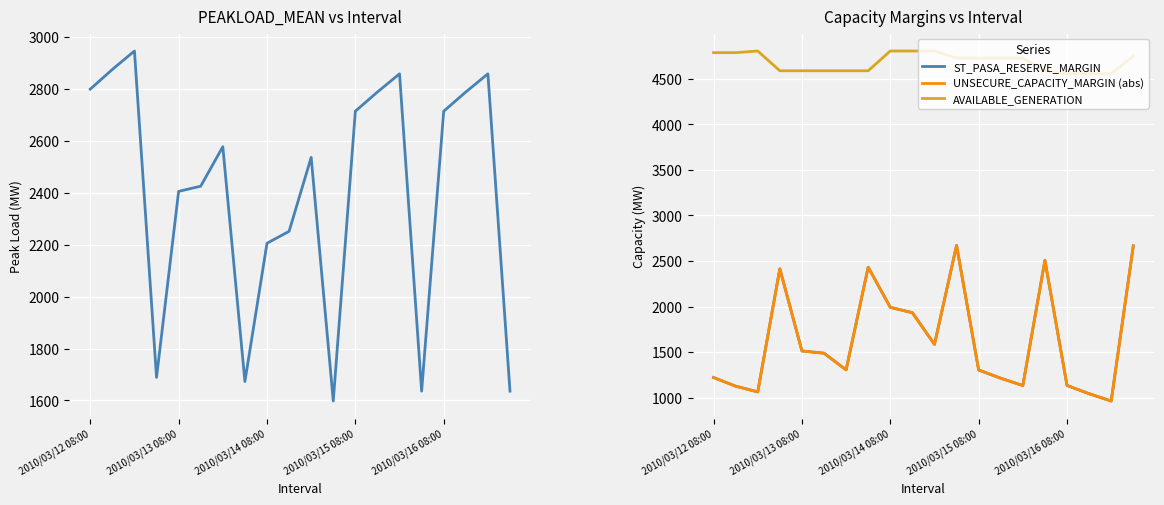

List the series in order of their peak value, lowest first.

ST_PASA_RESERVE_MARGIN, UNSECURE_CAPACITY_MARGIN (abs), PEAKLOAD_MEAN, AVAILABLE_GENERATION